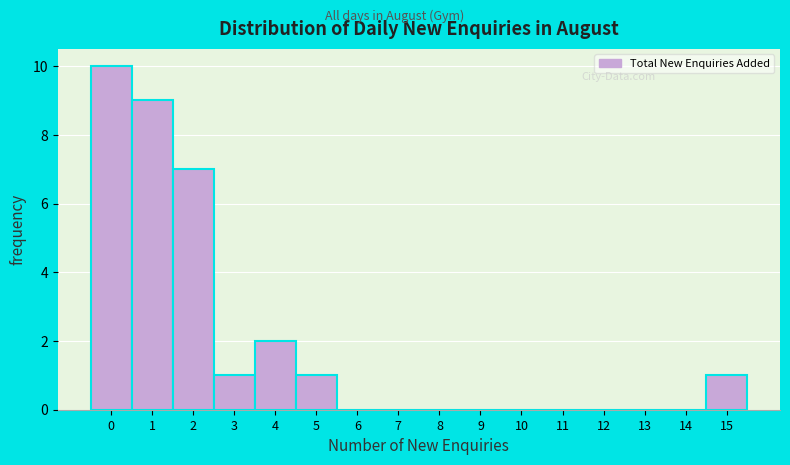

Reading left to right, transcribe this chart: for each bar, give the range it covers on the x-axis and its height. The values are not printed on the chart, so give them approximately, as read against the axis.

-0.5 to 0.5: 10
0.5 to 1.5: 9
1.5 to 2.5: 7
2.5 to 3.5: 1
3.5 to 4.5: 2
4.5 to 5.5: 1
5.5 to 6.5: 0
6.5 to 7.5: 0
7.5 to 8.5: 0
8.5 to 9.5: 0
9.5 to 10.5: 0
10.5 to 11.5: 0
11.5 to 12.5: 0
12.5 to 13.5: 0
13.5 to 14.5: 0
14.5 to 15.5: 1